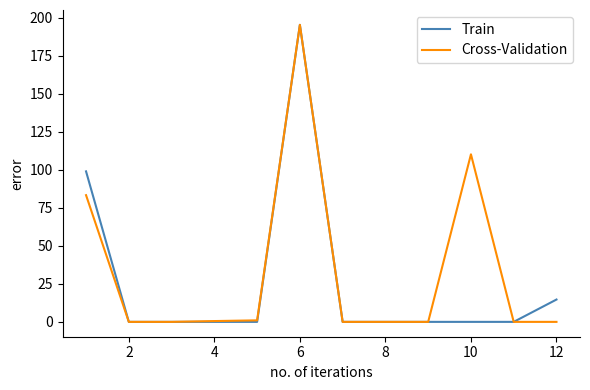

The value of Cross-Validation at 2 is -108.0. True or false?

False